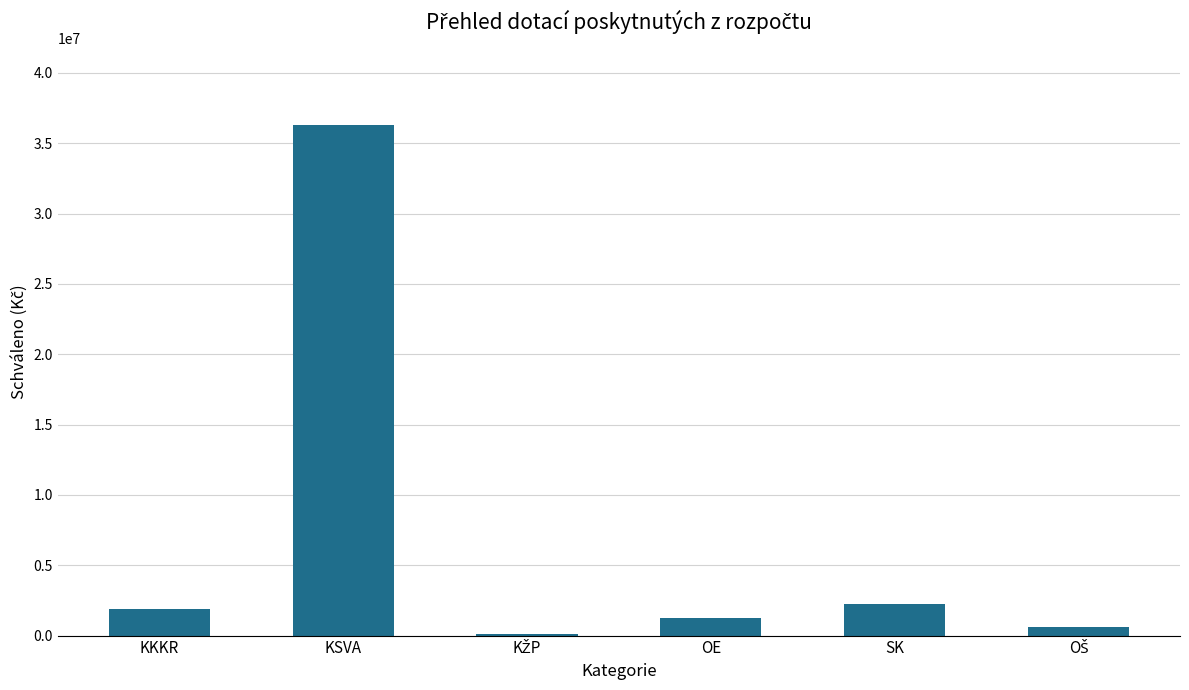

Is it true that the value at KSVA is 56264839?

False